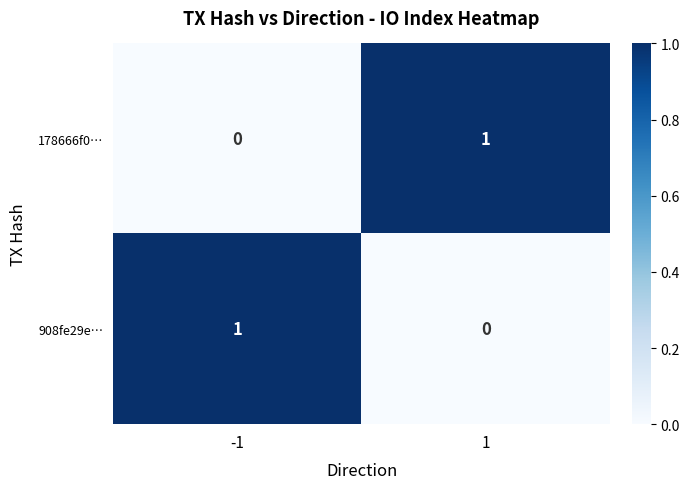

True or false: 178666f0… has a value of 0 at -1.

True